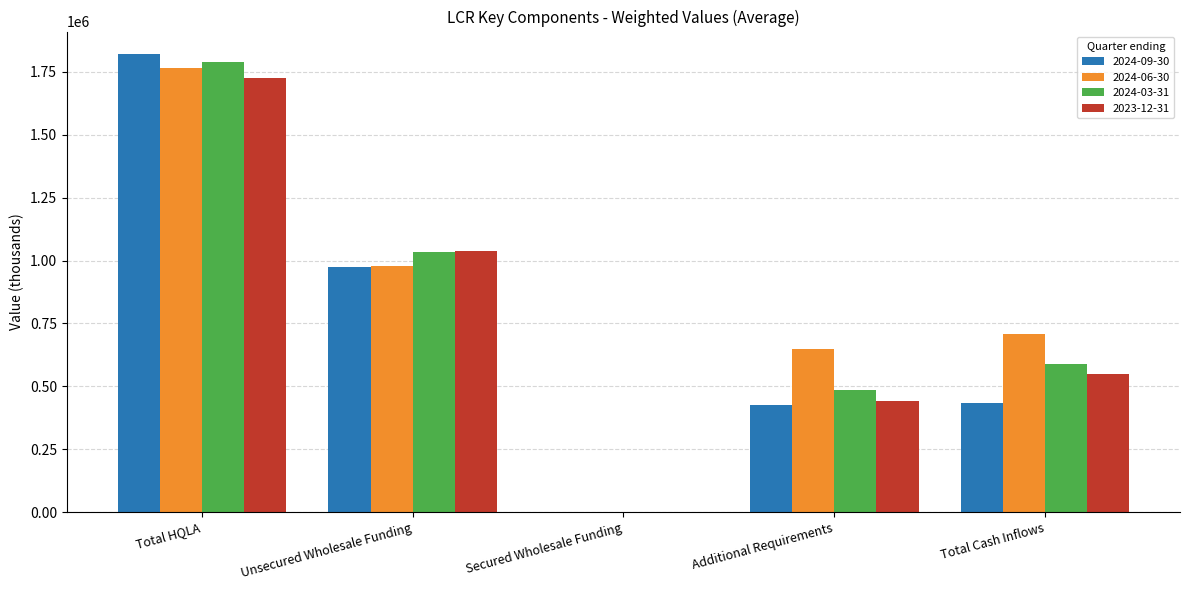

What value does the 2024-09-30 series have at Additional Requirements?

424416.2